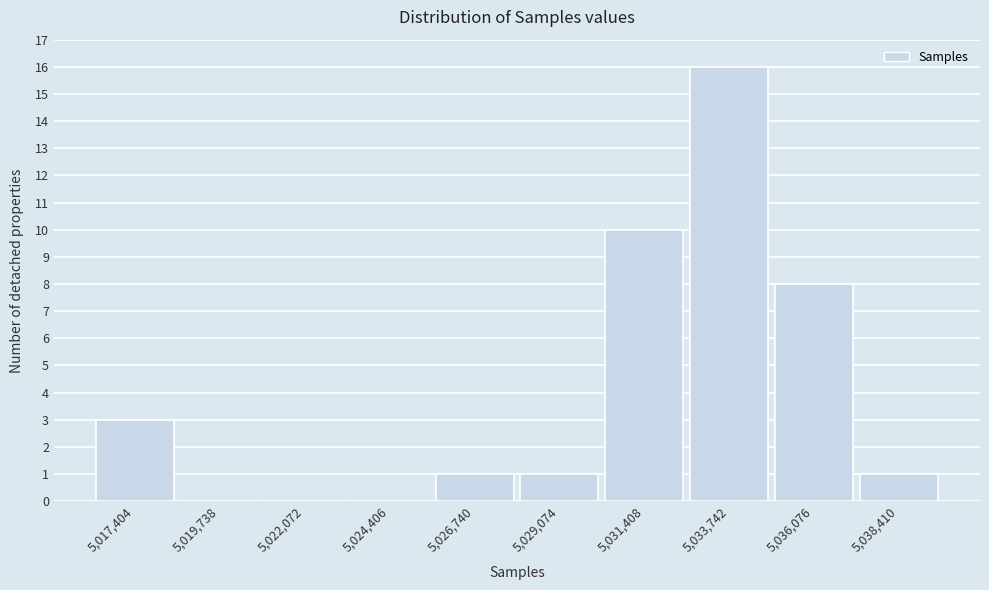

Reading left to right, what are all the values shown in this chart?

5,017,404=3	5,019,738=0	5,022,072=0	5,024,406=0	5,026,740=1	5,029,074=1	5,031,408=10	5,033,742=16	5,036,076=8	5,038,410=1